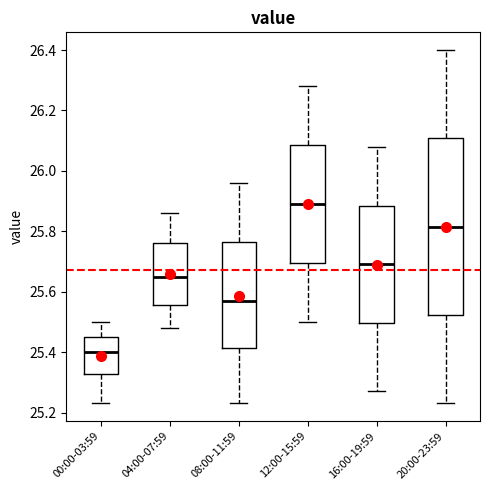

Where does the upper whisker of the box for 12:00-15:59 end on the y-axis? The values are not printed on the chart, so give them approximately, as read against the axis.

26.28